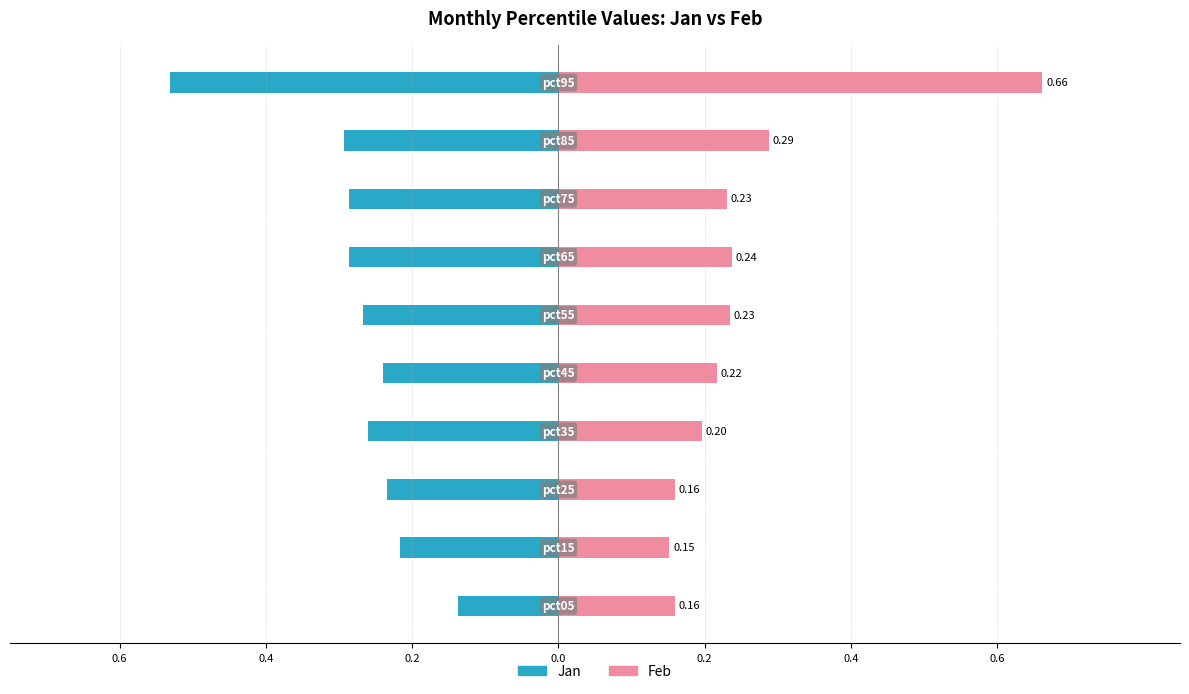

What is the difference between the second highest and minimum values in the Feb series?

0.1